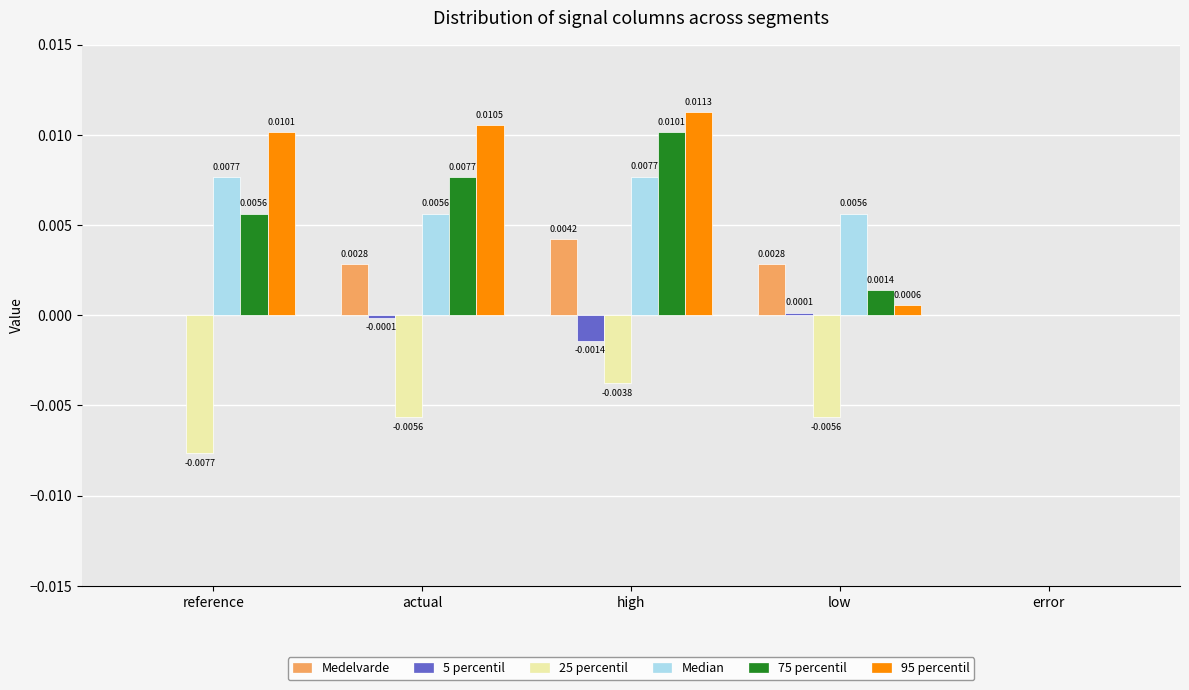

Where is 75 percentil nearest to the value 0?

error